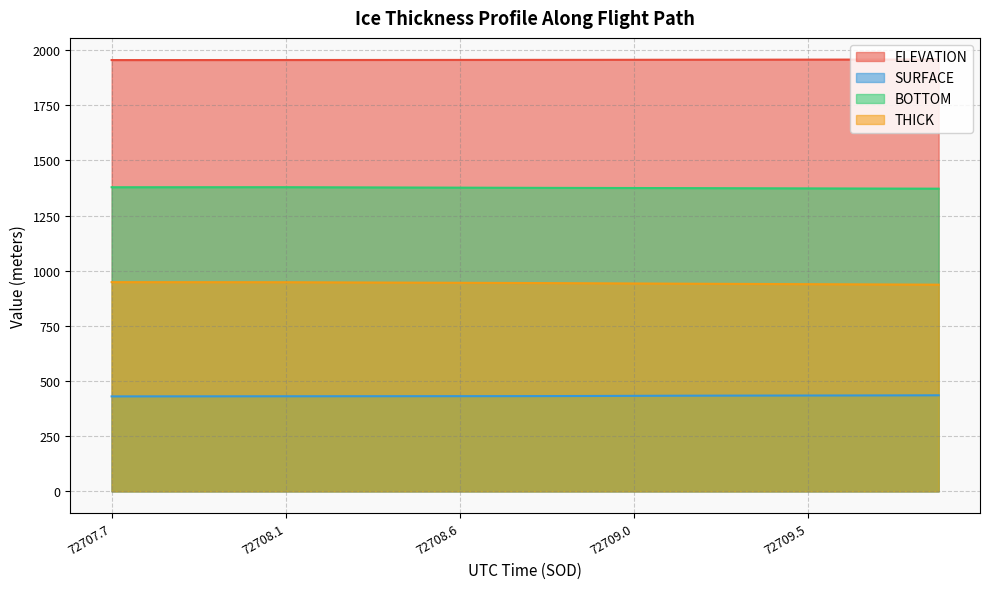

List the series in order of their overall mean, lowest first.

SURFACE, THICK, BOTTOM, ELEVATION